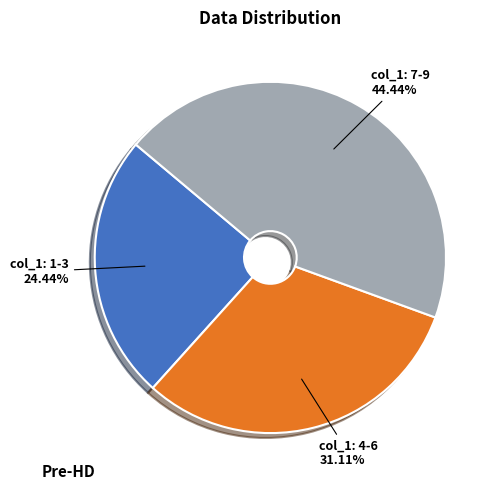

Which has a higher value, col_1: 7-9 or col_1: 4-6?

col_1: 7-9